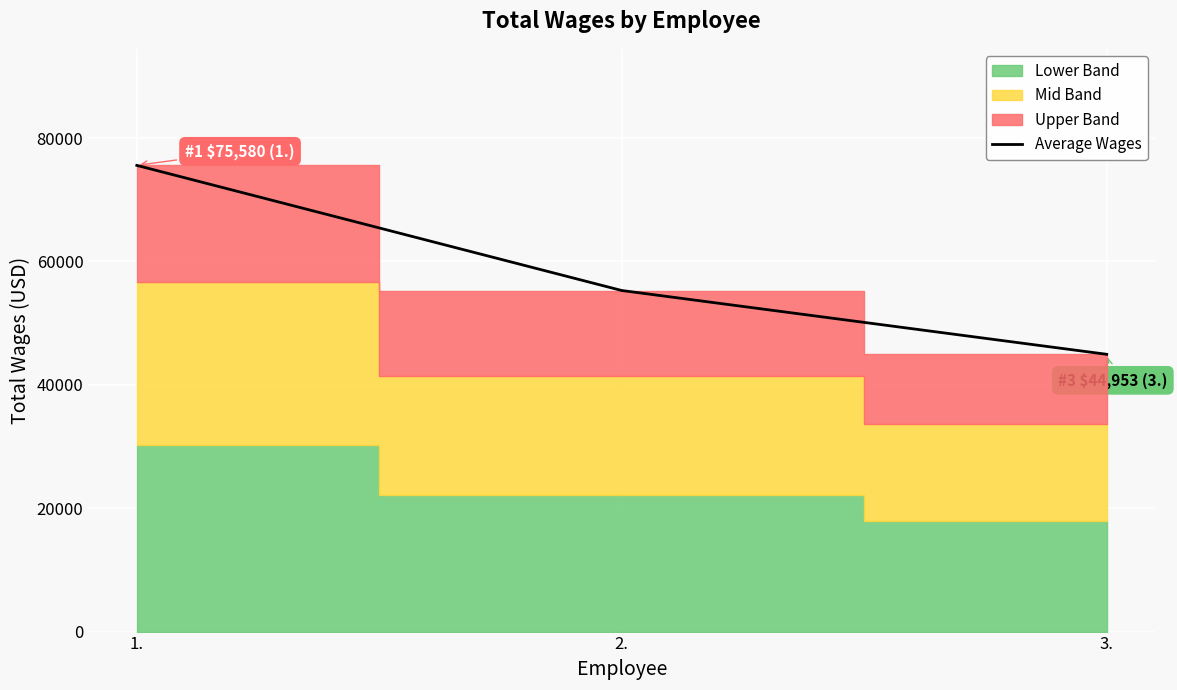

Is it true that the value at 2. is 55296?

True